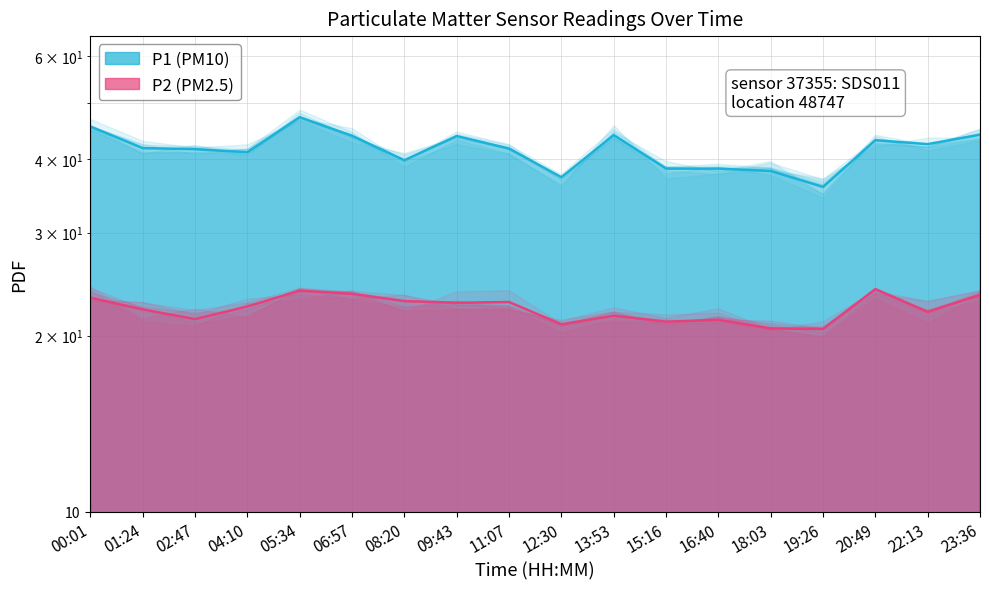

Rank the series at 09:43 from lowest to highest value.

P2, P1